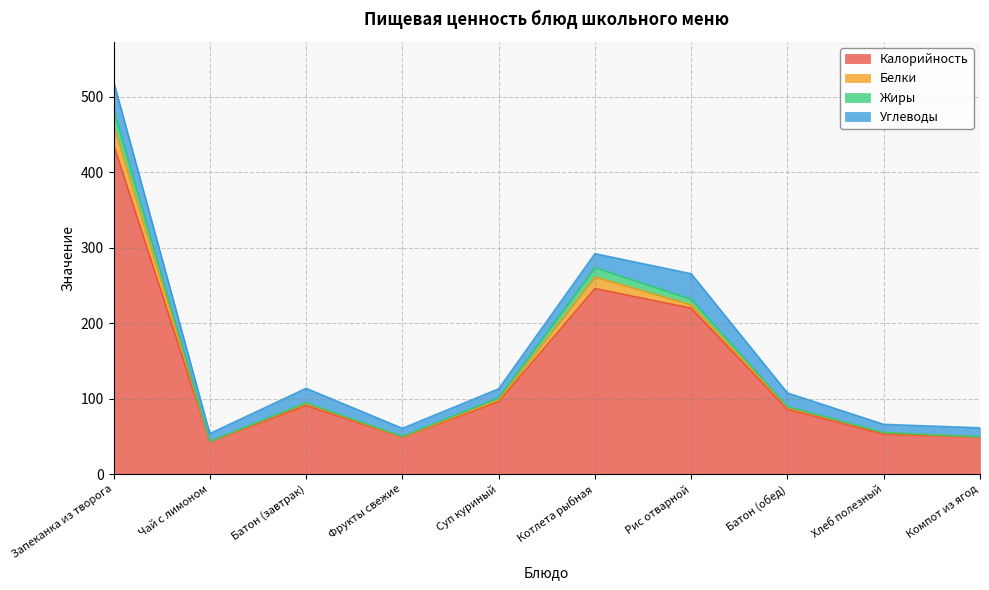

Which category has the highest value in the Калорийность series?

Запеканка из творога